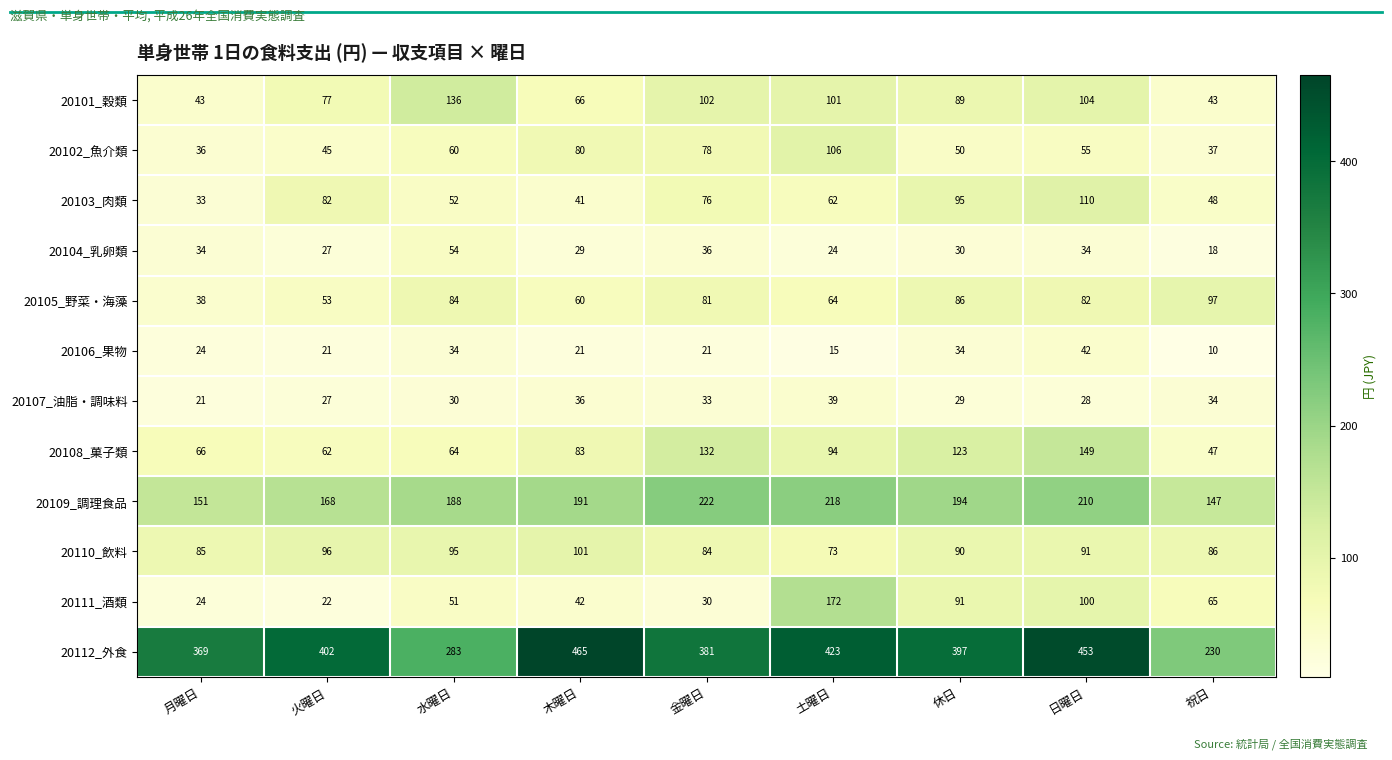

Where does the 20102_魚介類 series first go above 55?

水曜日